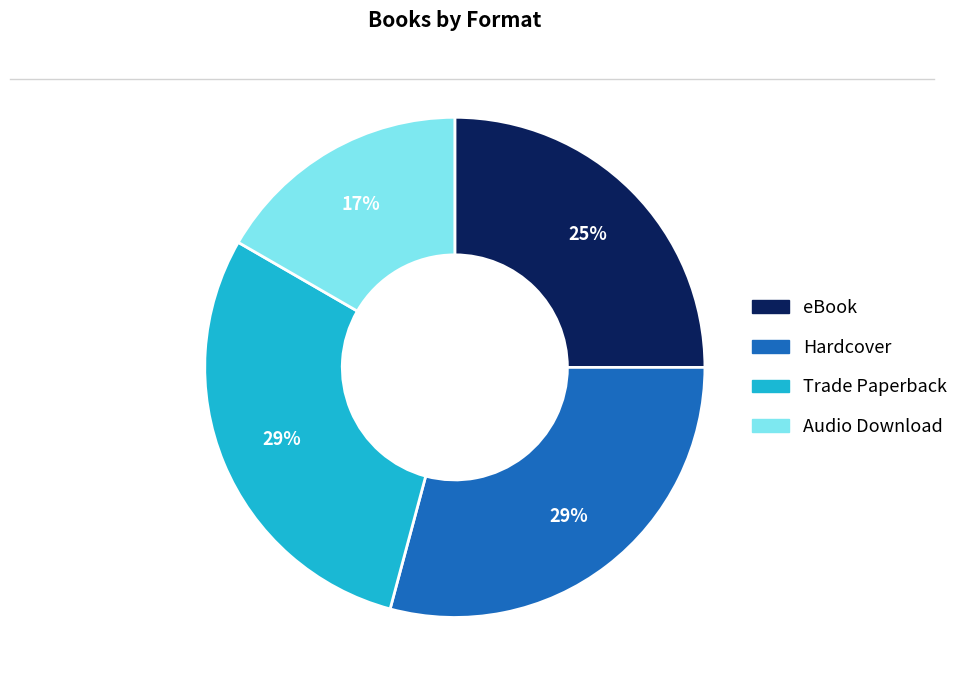

Which slice is the smallest?

Audio Download